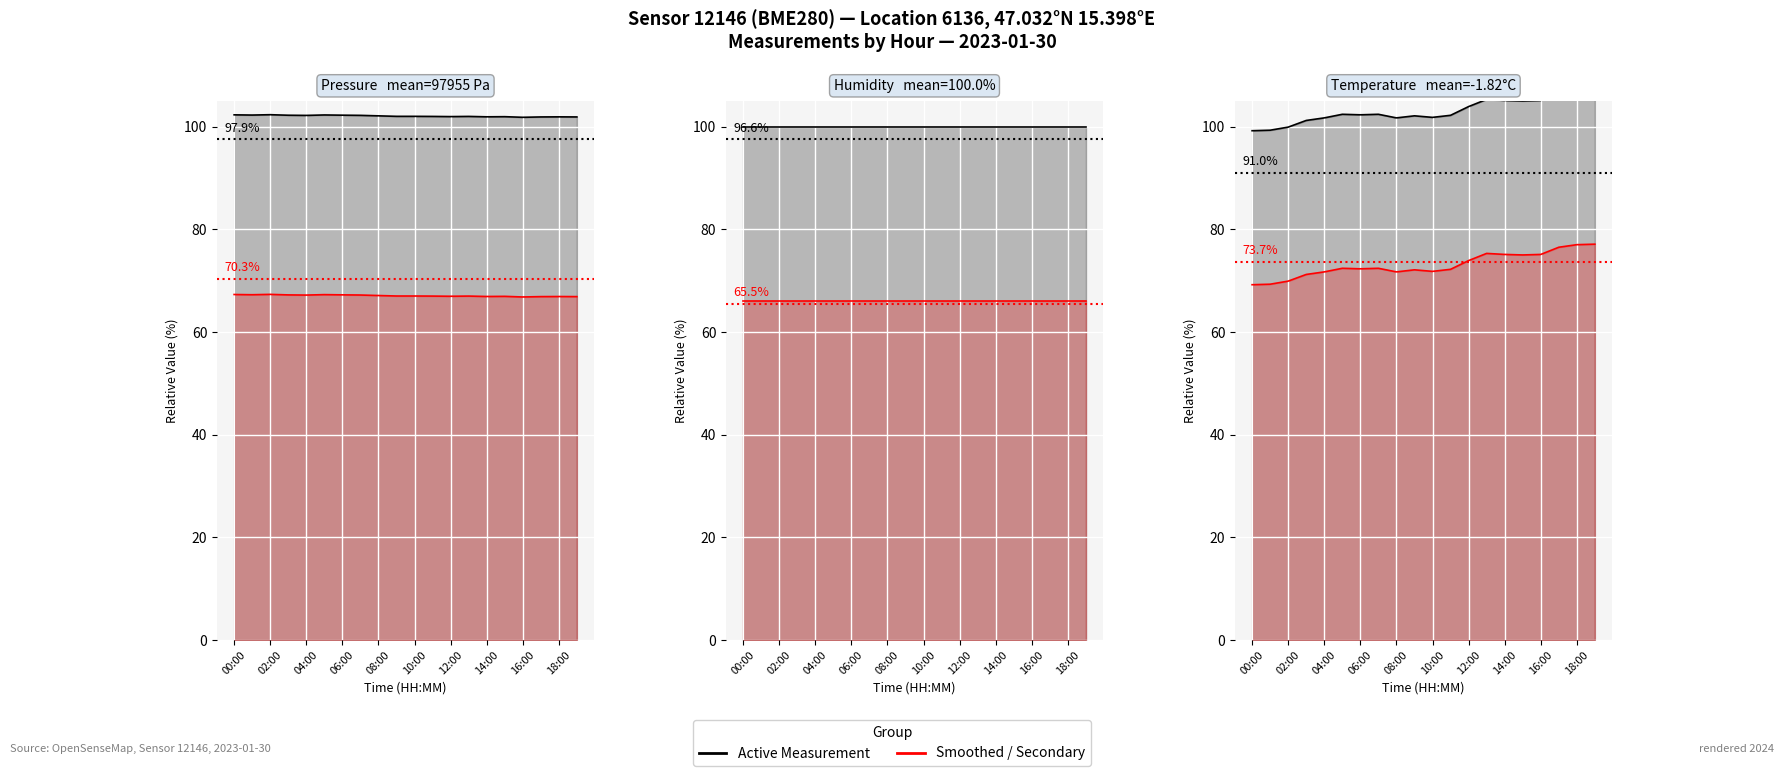

What position from the left is 00:00?

1